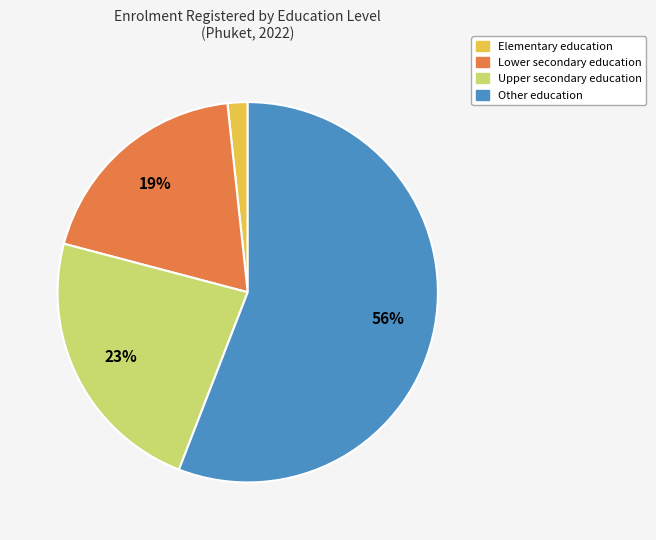

Is it true that Upper secondary education is 23% of the pie?

True